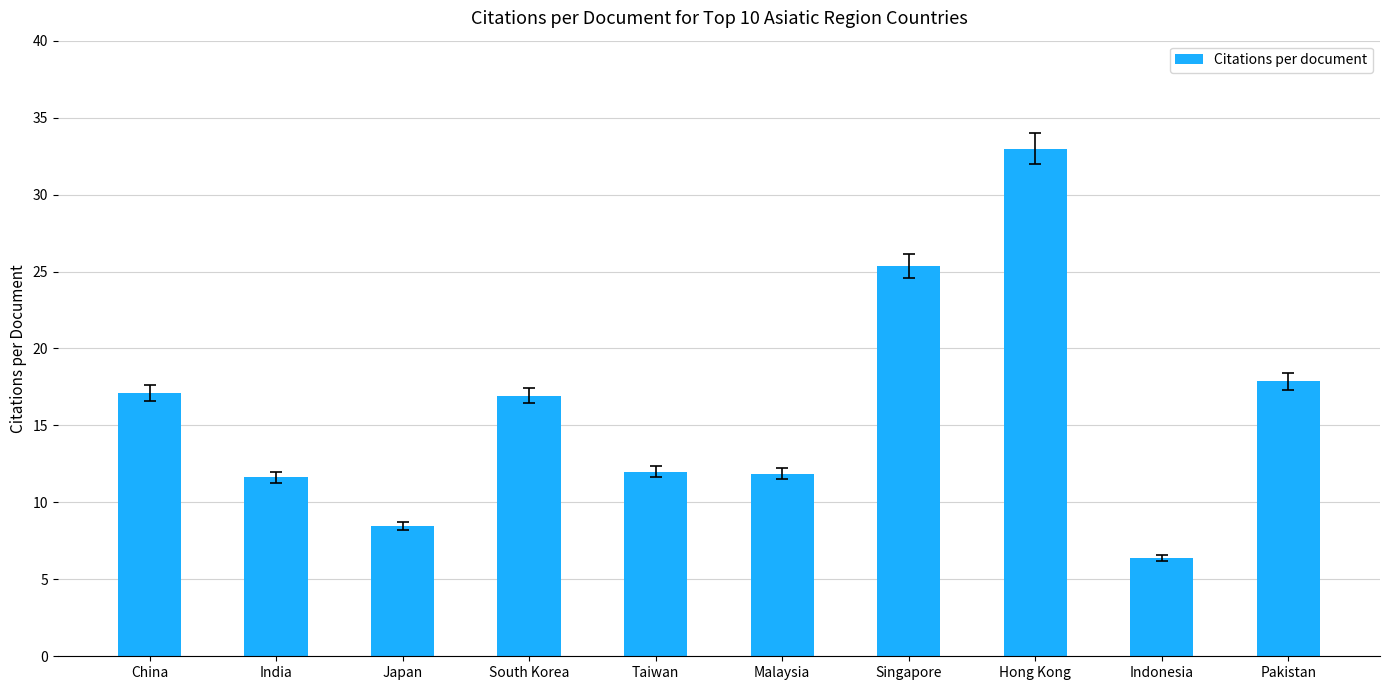

What is the label of the 9th bar from the left?

Indonesia